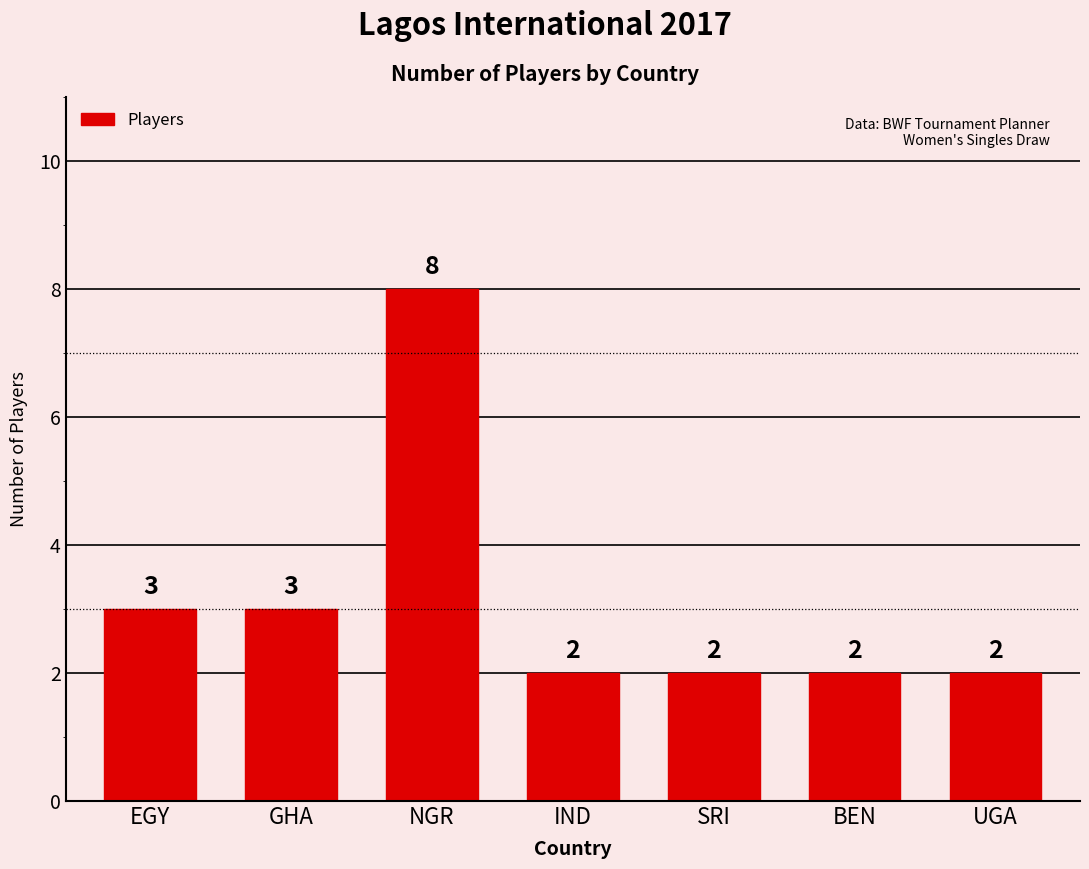

How many distinct data groups are displayed?

1